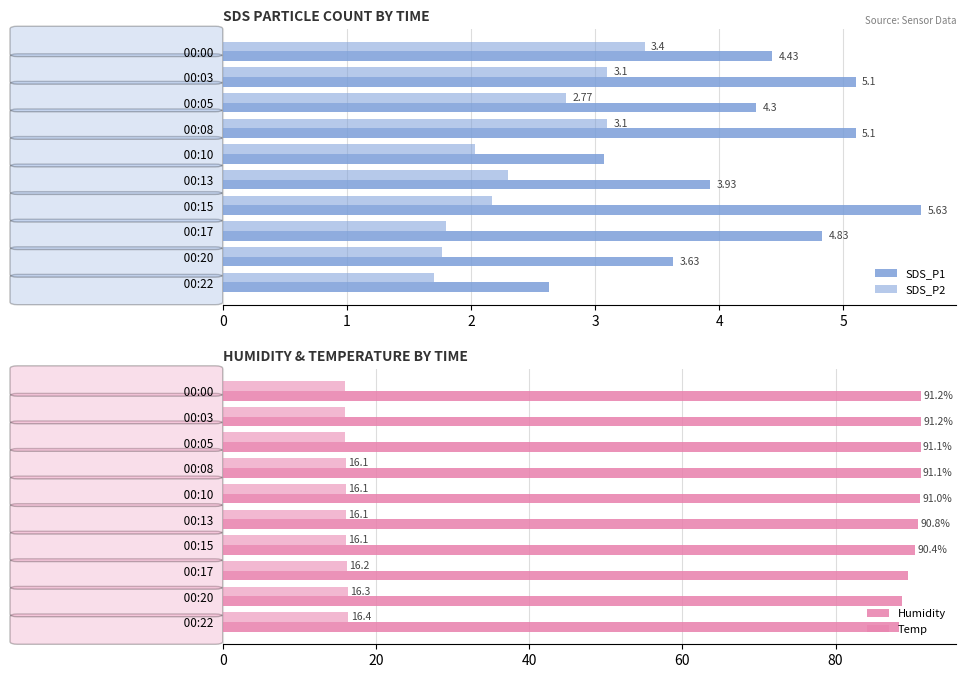

What is the minimum value for Humidity?

88.3